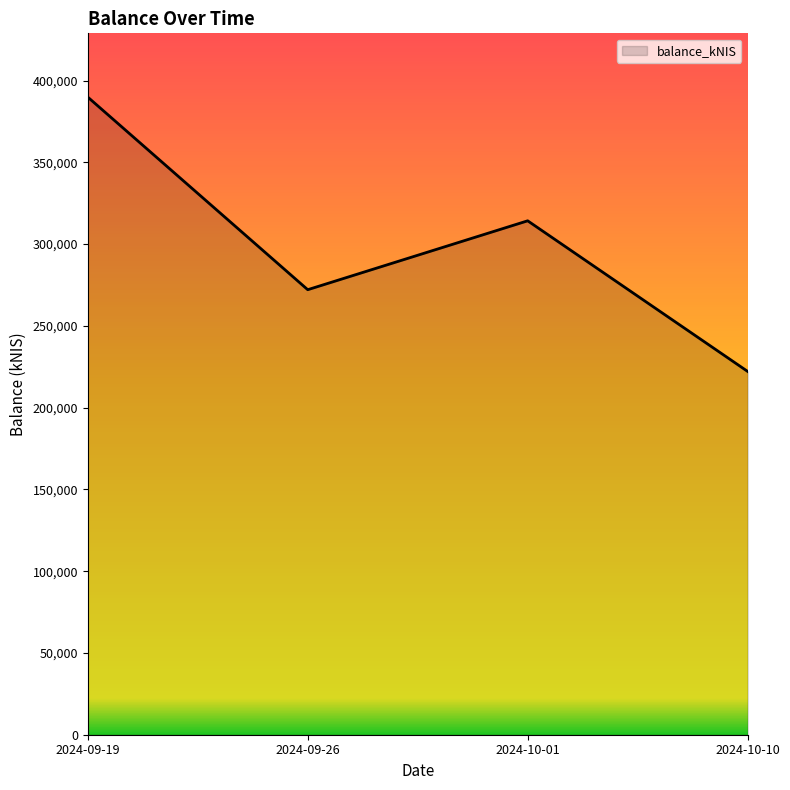

What is the average value?

299579.9